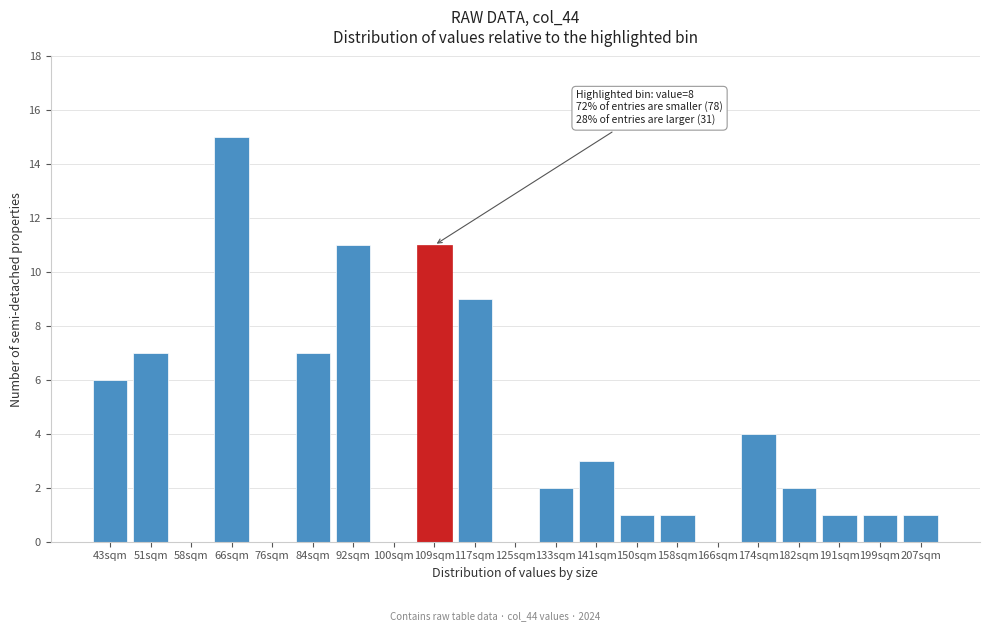

Reading left to right, transcribe all the data shown in this chart.

43sqm=6	51sqm=7	58sqm=0	66sqm=15	76sqm=0	84sqm=7	92sqm=11	100sqm=0	109sqm=11	117sqm=9	125sqm=0	133sqm=2	141sqm=3	150sqm=1	158sqm=1	166sqm=0	174sqm=4	182sqm=2	191sqm=1	199sqm=1	207sqm=1